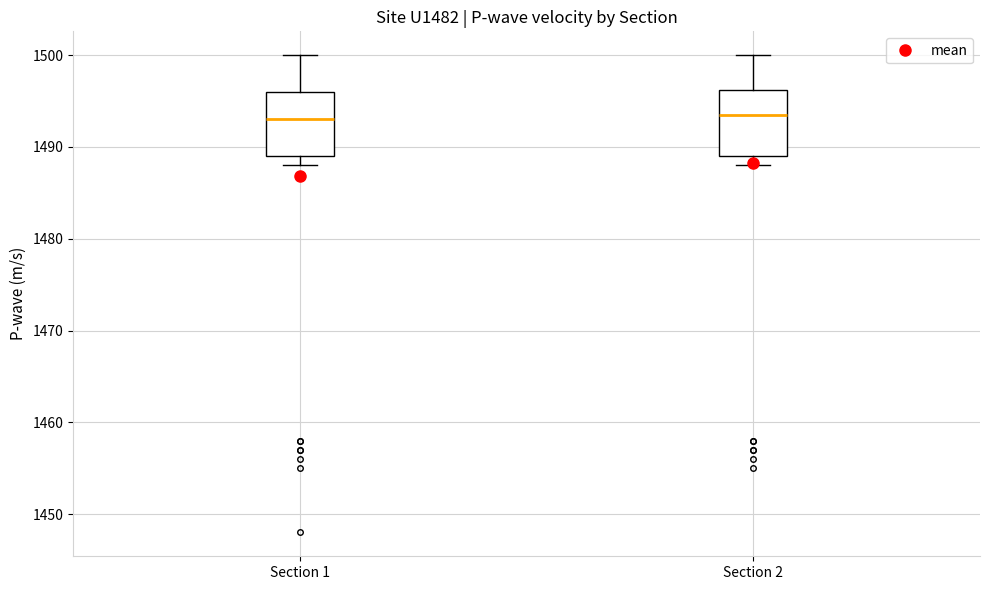

Reading left to right, transcribe this box plot: for each box, give where its median line is, the range the box spans, and where its two whiskers end, as read against the y-axis. The values are not printed on the chart, so give them approximately, as read against the axis.

Section 1: median 1493, box 1489 to 1496, whiskers 1488 to 1500
Section 2: median 1494, box 1489 to 1496, whiskers 1488 to 1500